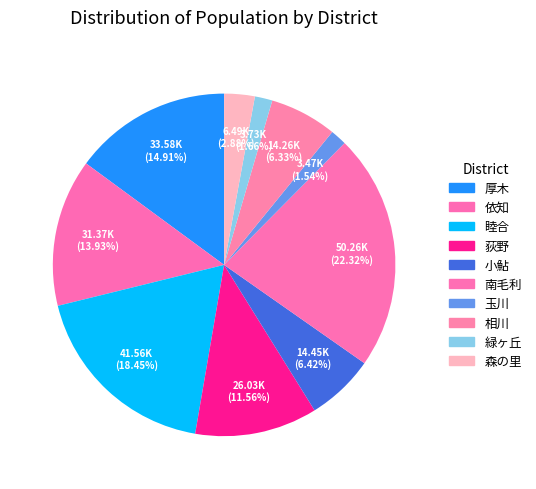

Which slice is the largest?

南毛利